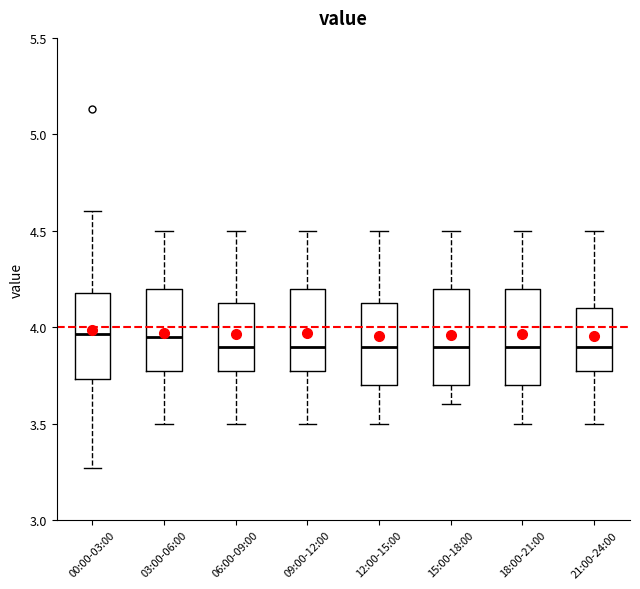

Where is the lower edge of the box for 09:00-12:00 on the y-axis? The values are not printed on the chart, so give them approximately, as read against the axis.

3.80